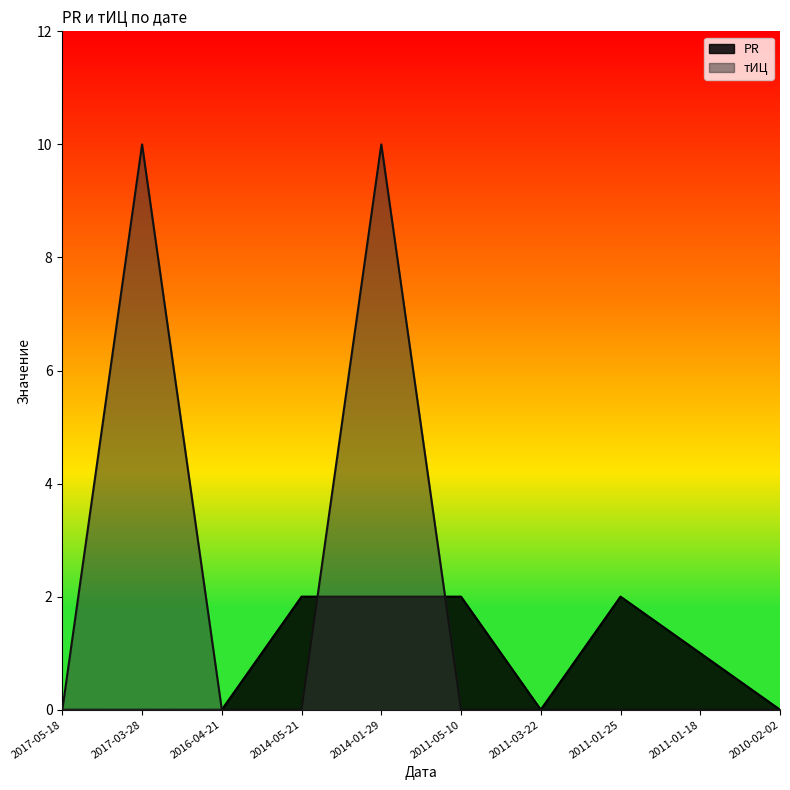

Reading right to left, list all the values displayed in this chart.

PR: 0	1	2	0	2	2	2	0	0	0
тИЦ: 0	0	0	0	0	10	0	0	10	0